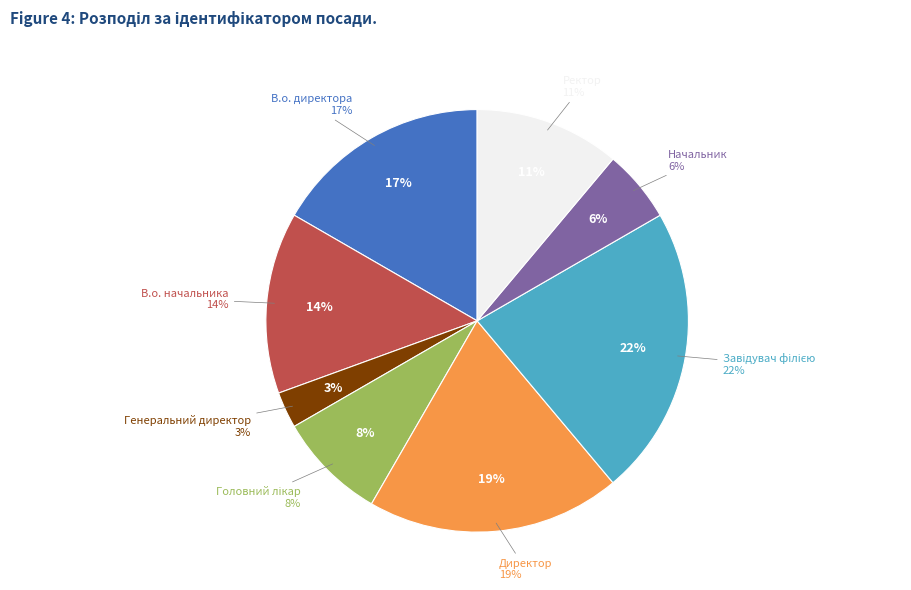

What is the total percentage of Директор and Завідувач філією?

41.7%